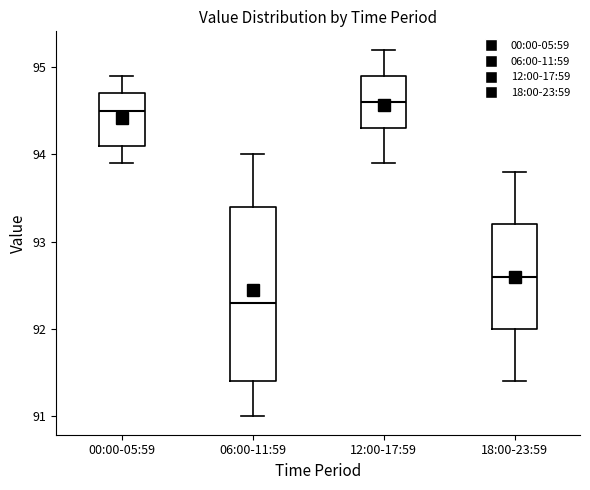

Where is the lower edge of the box for 12:00-17:59 on the y-axis? The values are not printed on the chart, so give them approximately, as read against the axis.

94.3